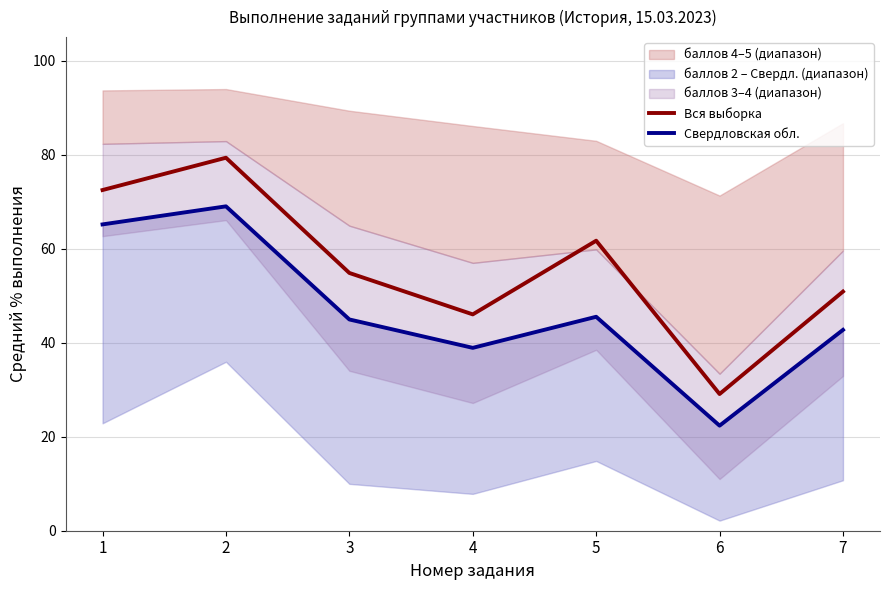

Reading right to left, what are all the values shown in this chart?

Вся выборка: 7=50.9	6=29.1	5=61.7	4=46.0	3=54.8	2=79.3	1=72.5
Свердловская обл.: 7=42.7	6=22.4	5=45.5	4=38.9	3=44.9	2=69.0	1=65.2